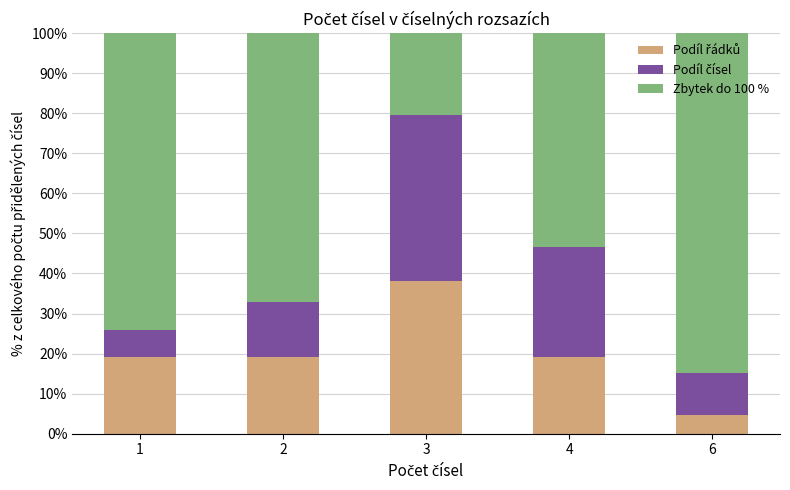

What is the total value across all series at 6?

100.0